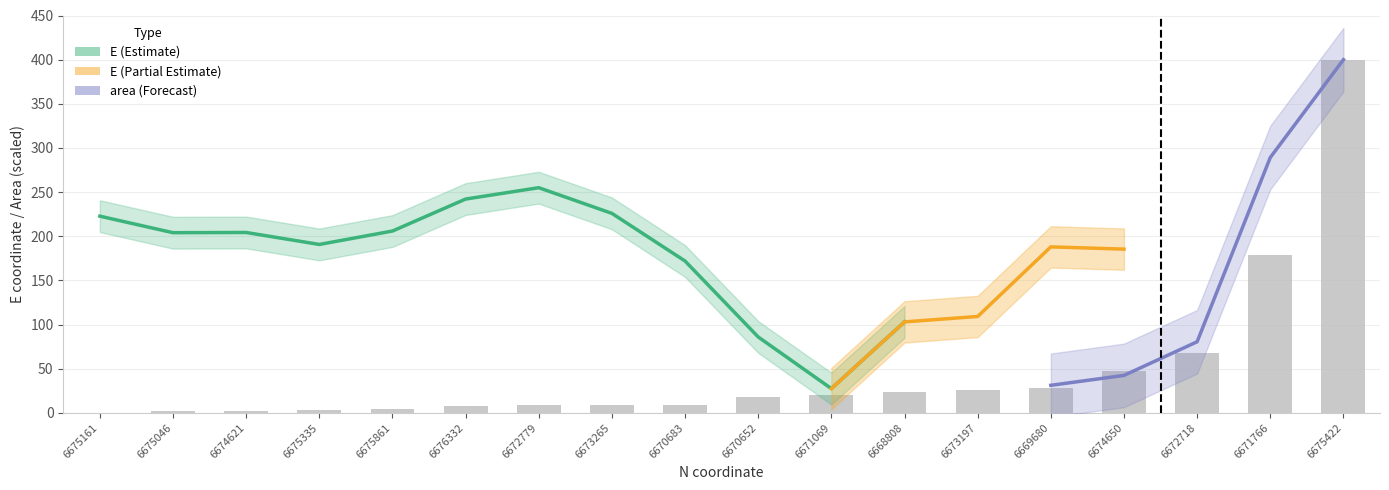

What is the maximum value shown in the chart?

400.0